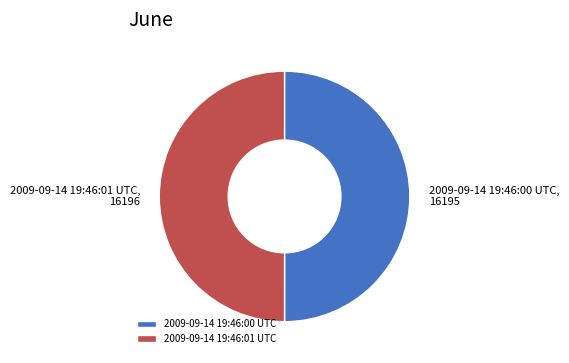

Combined, do 2009-09-14 19:46:01 UTC and 2009-09-14 19:46:00 UTC account for over 50%?

Yes